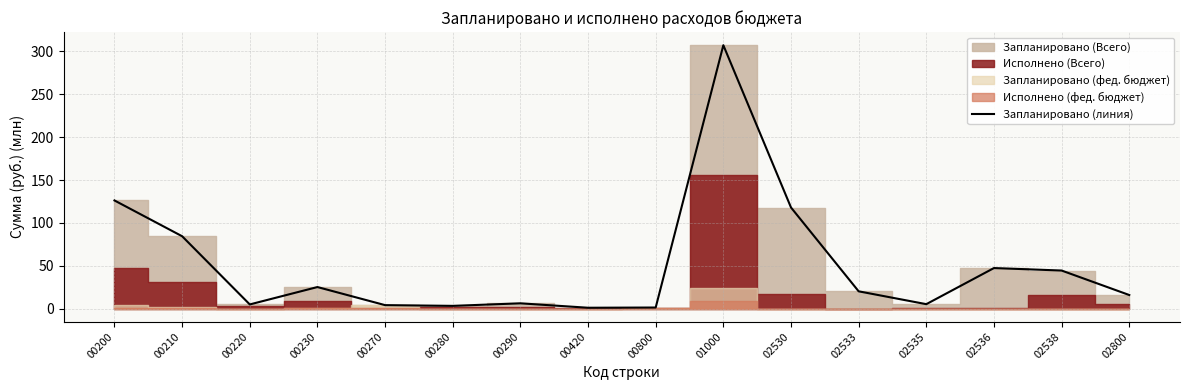

What is the sum of all values?

815.1